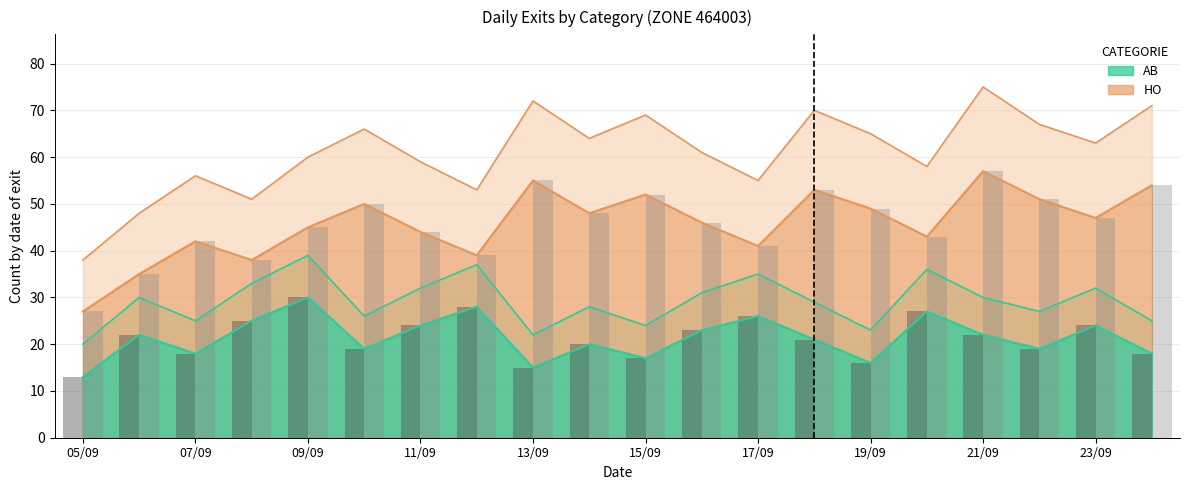

Reading left to right, what are all the values shown in this chart?

AB count: 13	22	18	25	30	19	24	28	15	20	17	23	26	21	16	27	22	19	24	18
HO count: 27	35	42	38	45	50	44	39	55	48	52	46	41	53	49	43	57	51	47	54